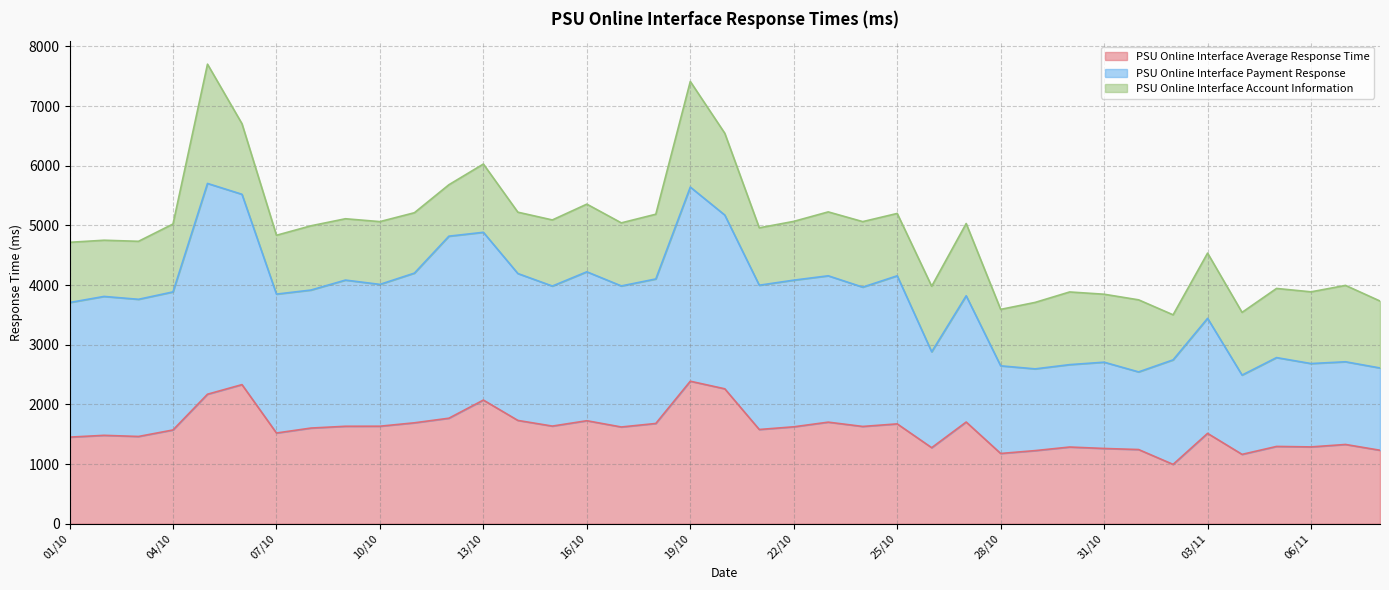

What are all the series names shown in the legend?

PSU Online Interface Average Response Time, PSU Online Interface Payment Response, PSU Online Interface Account Information